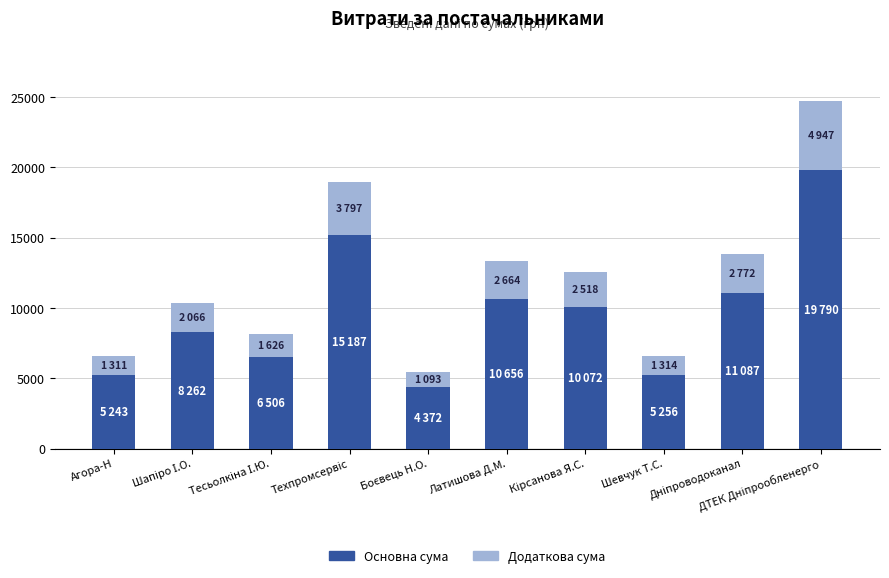

The Основна сума series shows 5256 at Шевчук Т.С.. True or false?

True